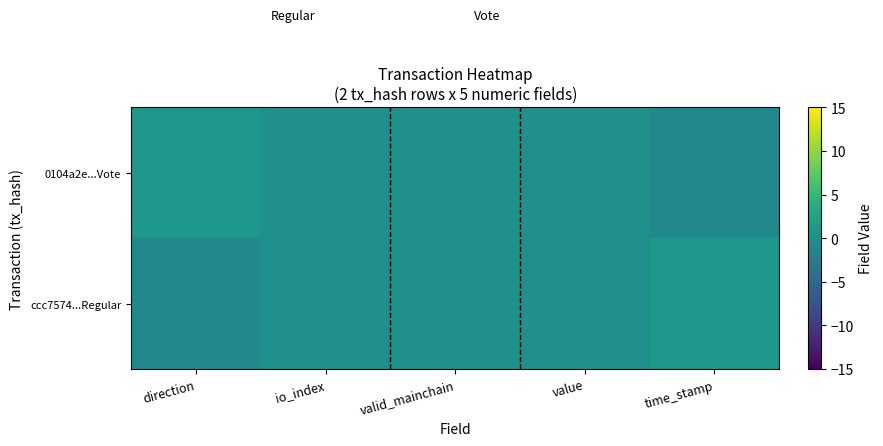

Which label corresponds to the smallest value in the chart?

direction